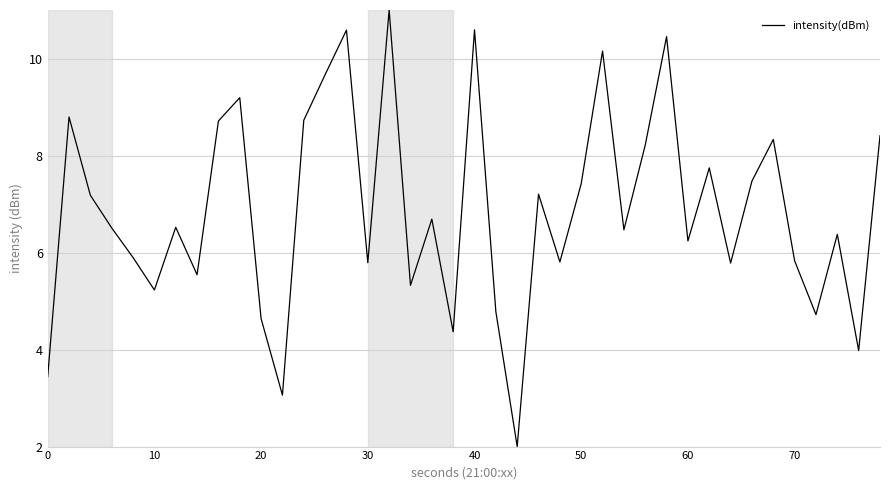

What is the minimum value shown in the chart?

2.0